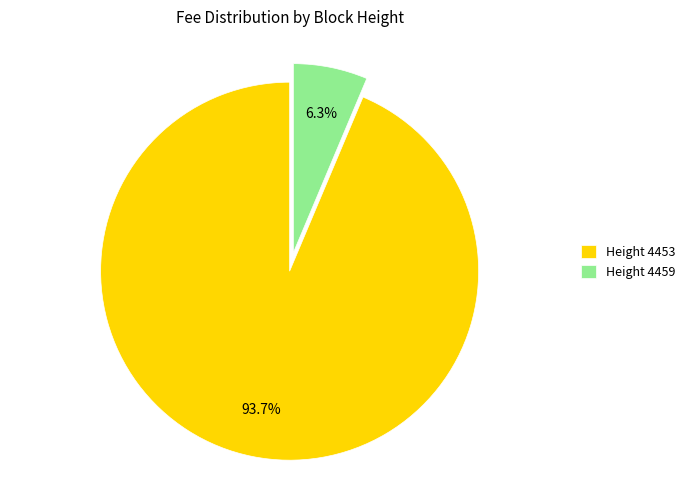

Between Height 4459 and Height 4453, which is larger?

Height 4453